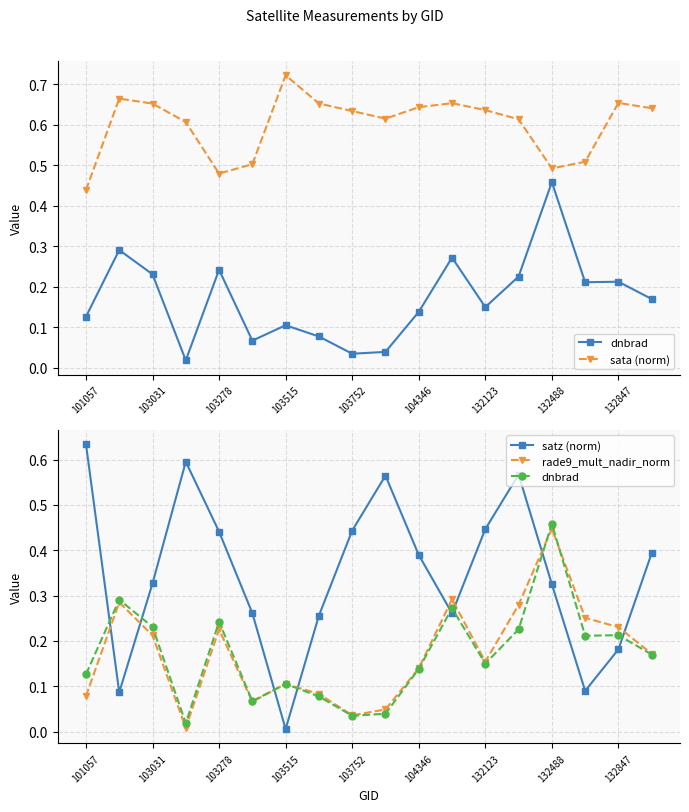

What is the difference between the maximum and minimum values in the satz (norm) series?

0.6